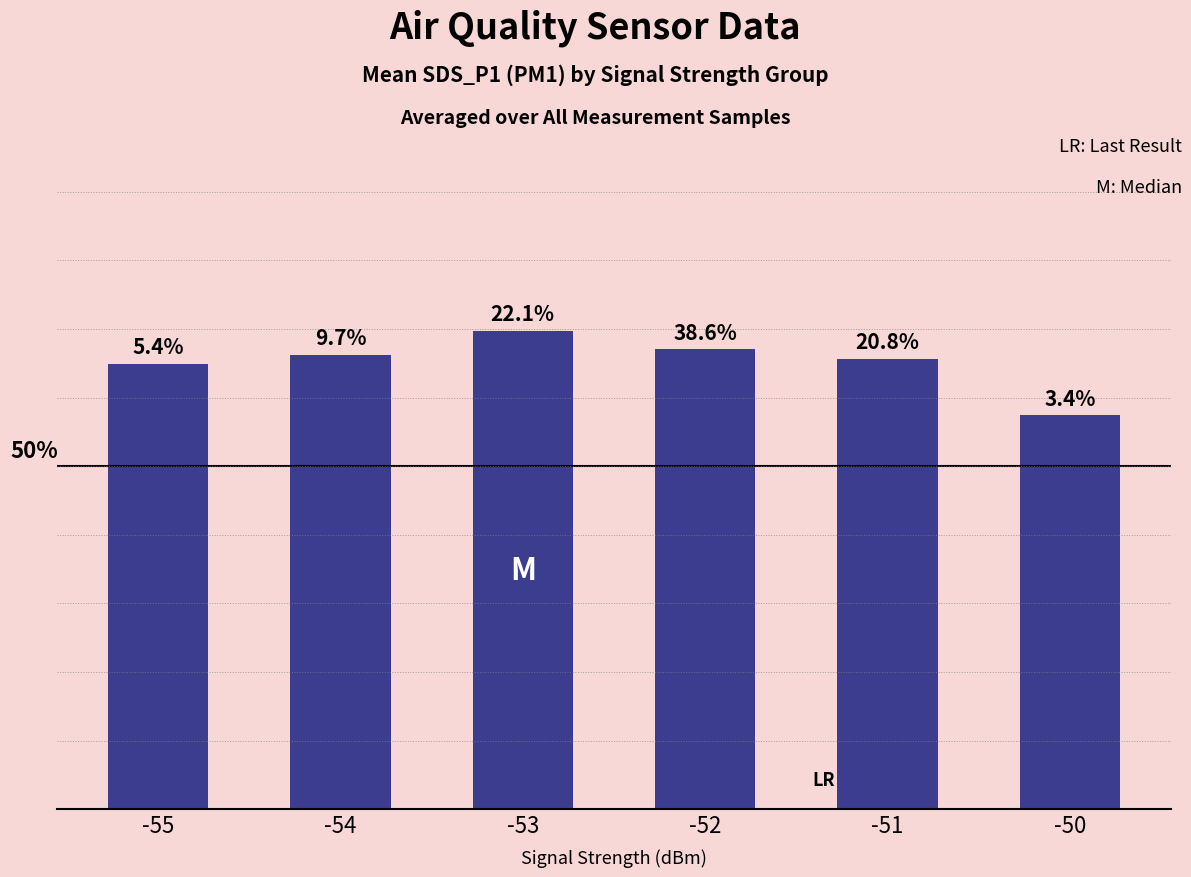

List the labels in order of value, largest first.

-53, -52, -54, -51, -55, -50